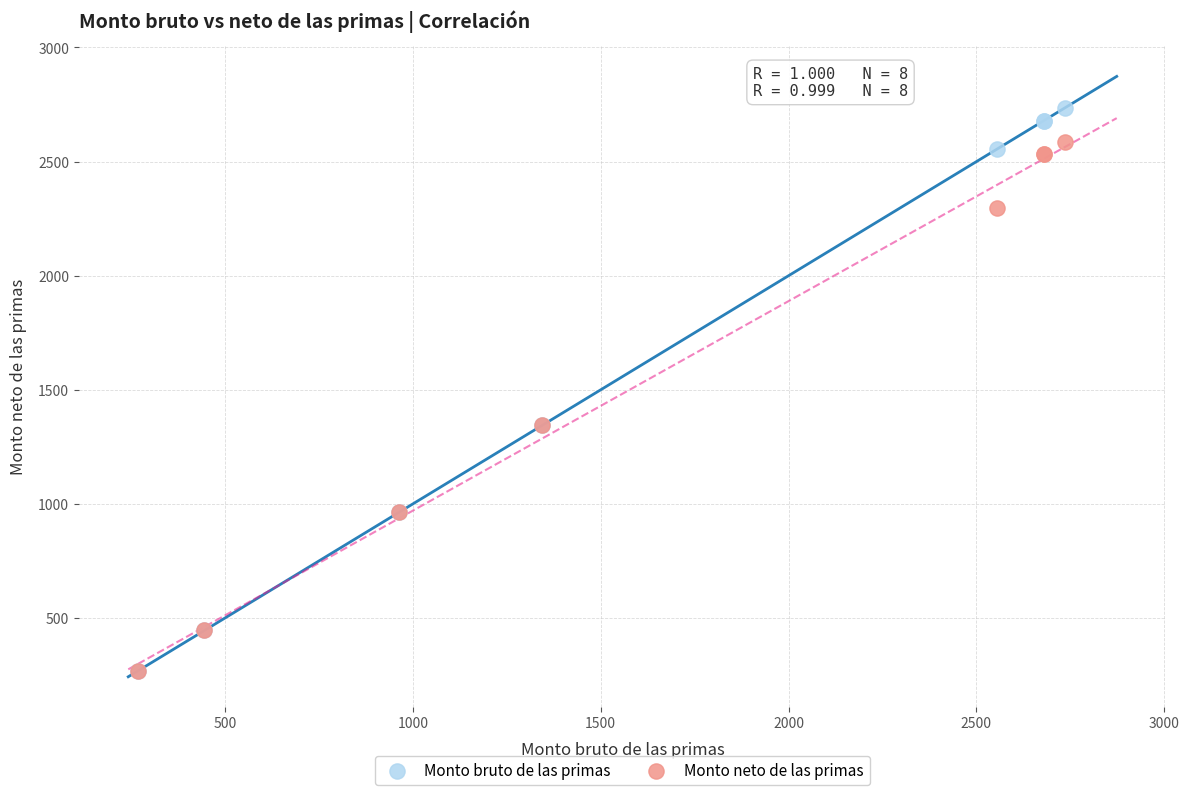

Which series contains the highest Y value?

Monto bruto de las primas